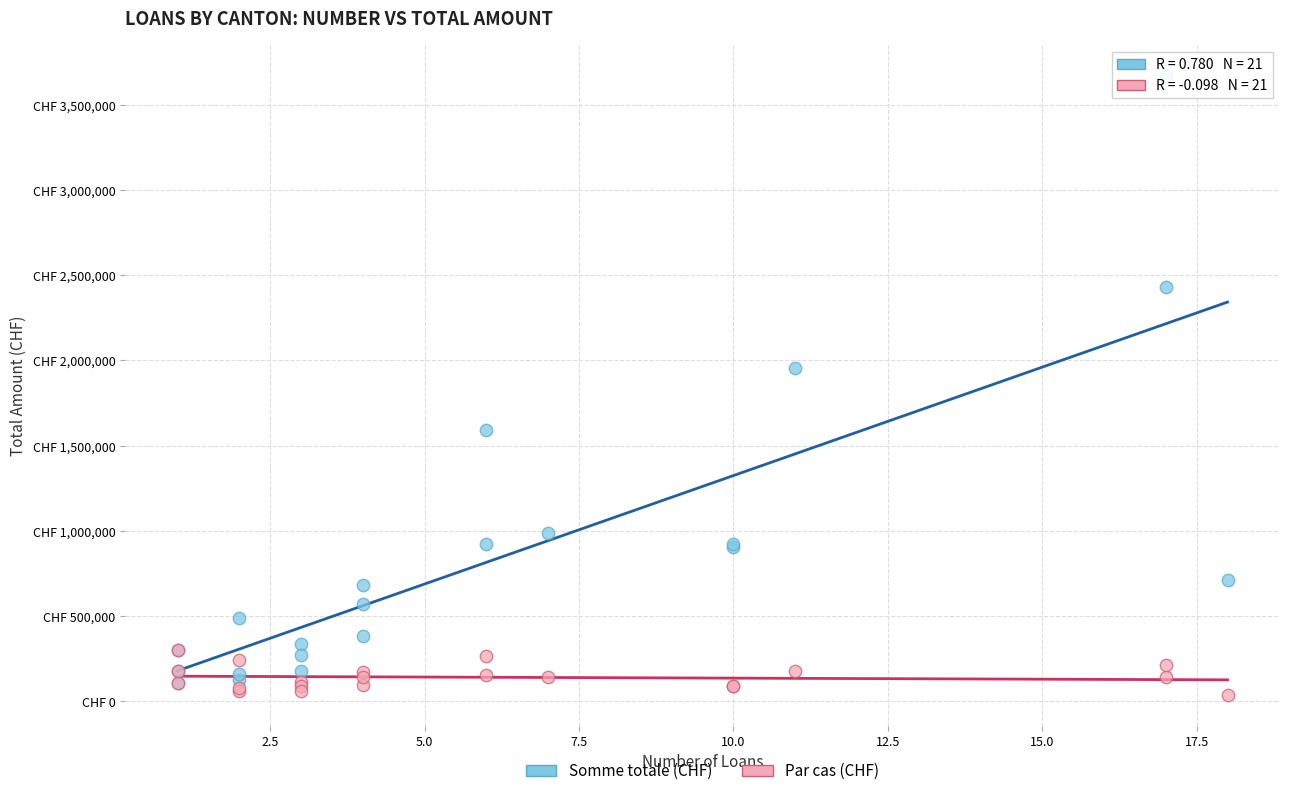

Which series contains the highest Y value?

Somme totale (CHF)